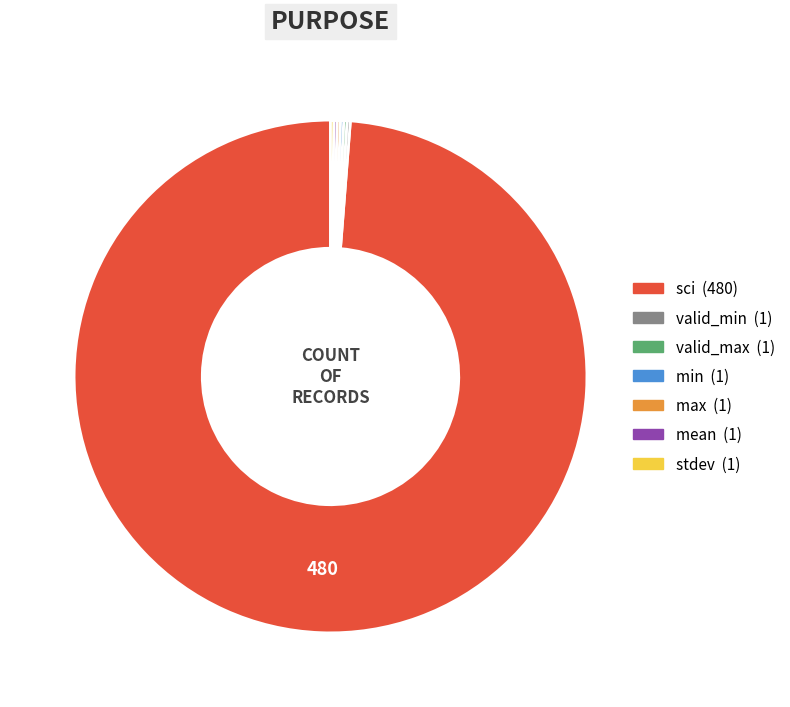

True or false: sci accounts for 99% of the total.

True